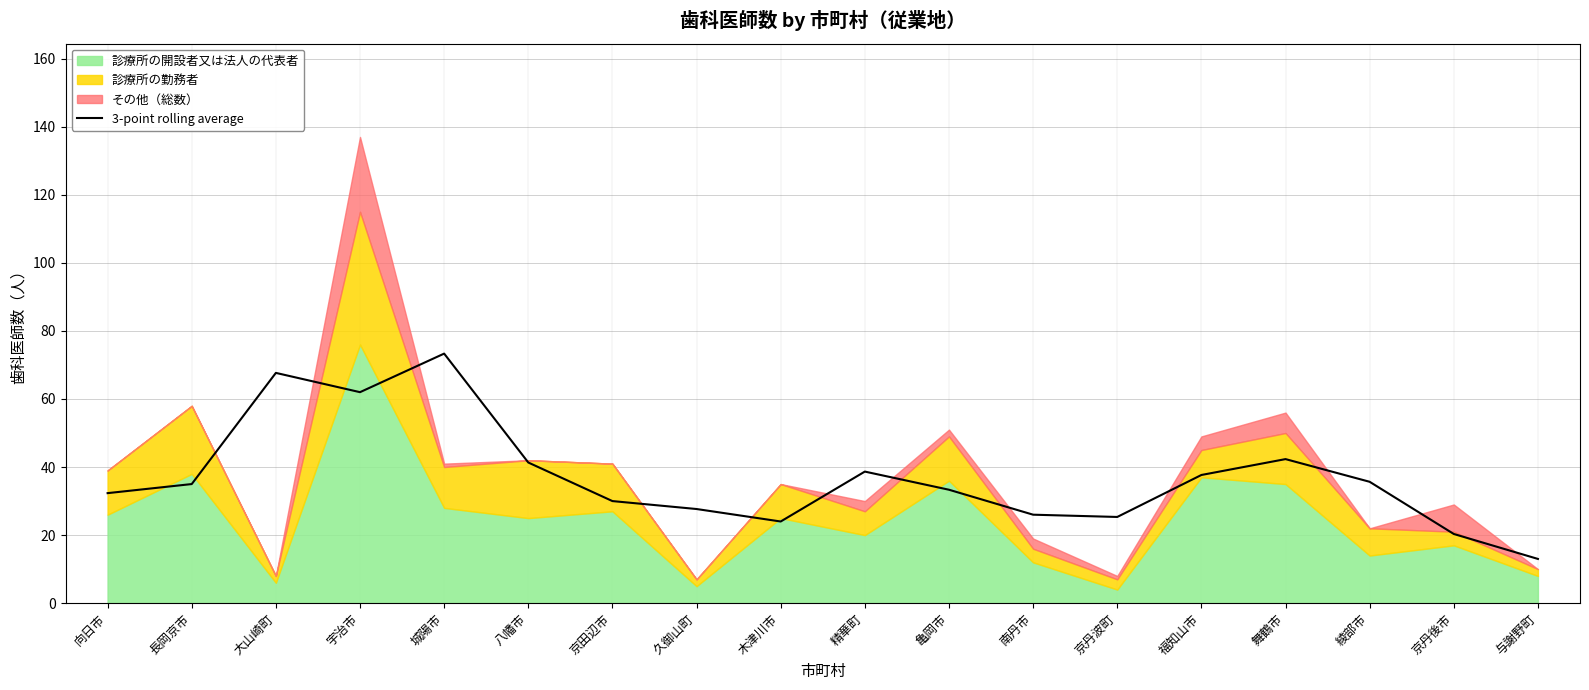

Does the chart have visible grid lines?

Yes